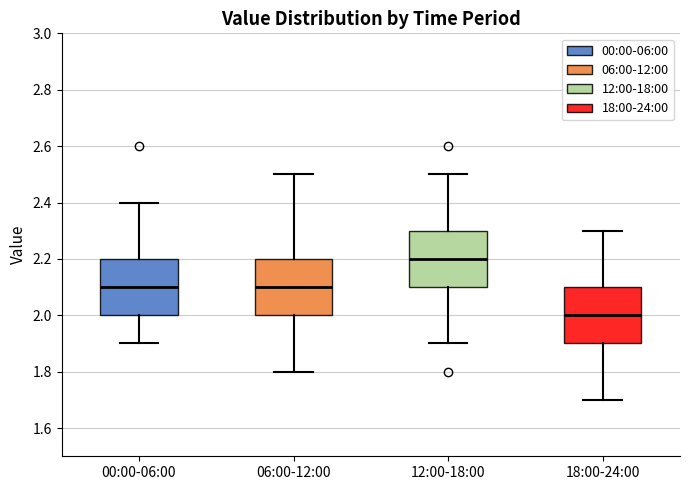

Where does the median line of the box for 18:00-24:00 sit on the y-axis? The values are not printed on the chart, so give them approximately, as read against the axis.

2.0